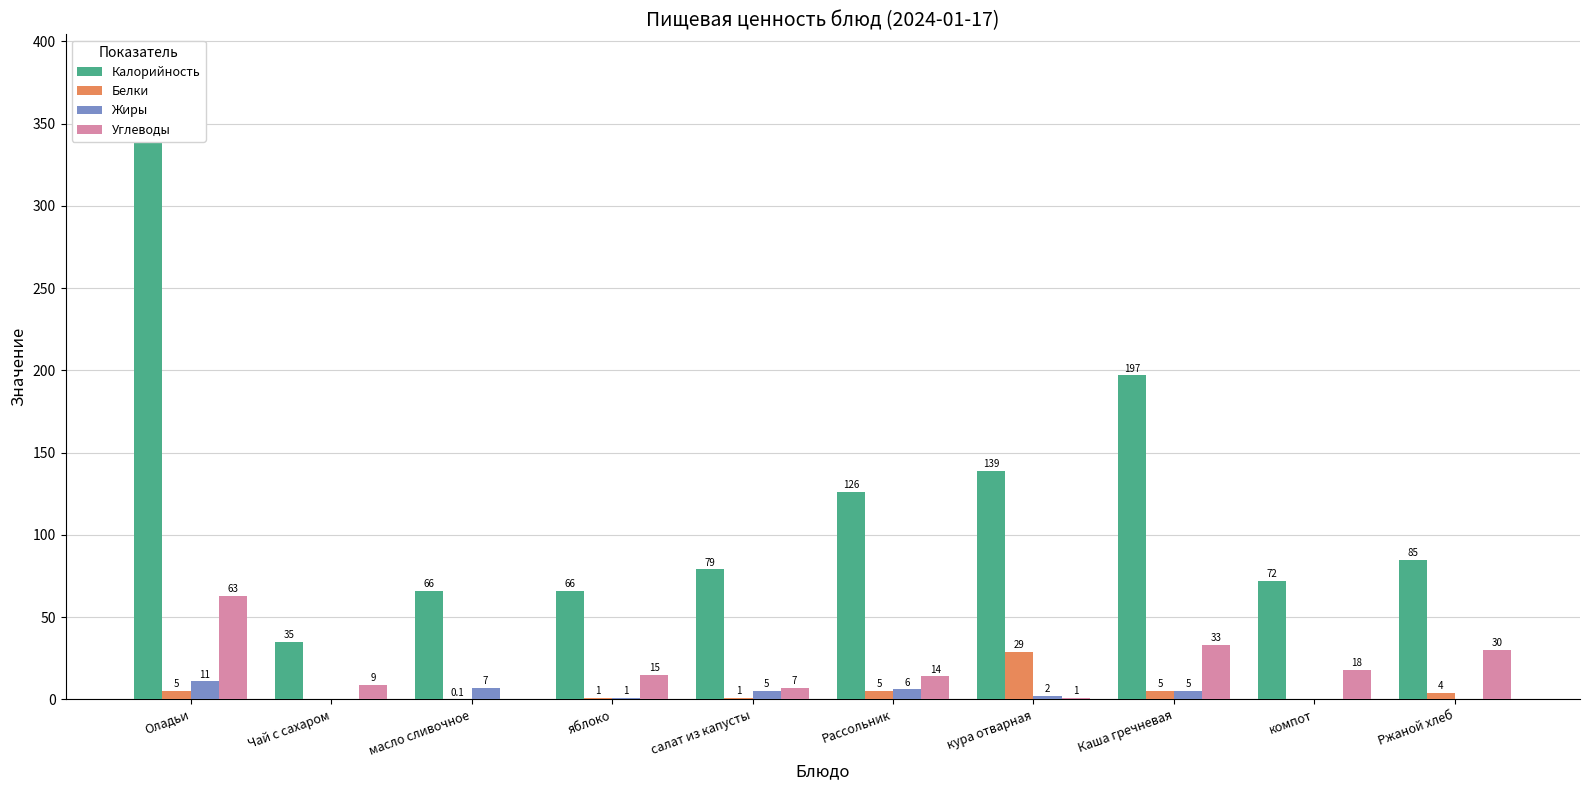

What is the value of the Белки bar at the 1st from the left?

5.0